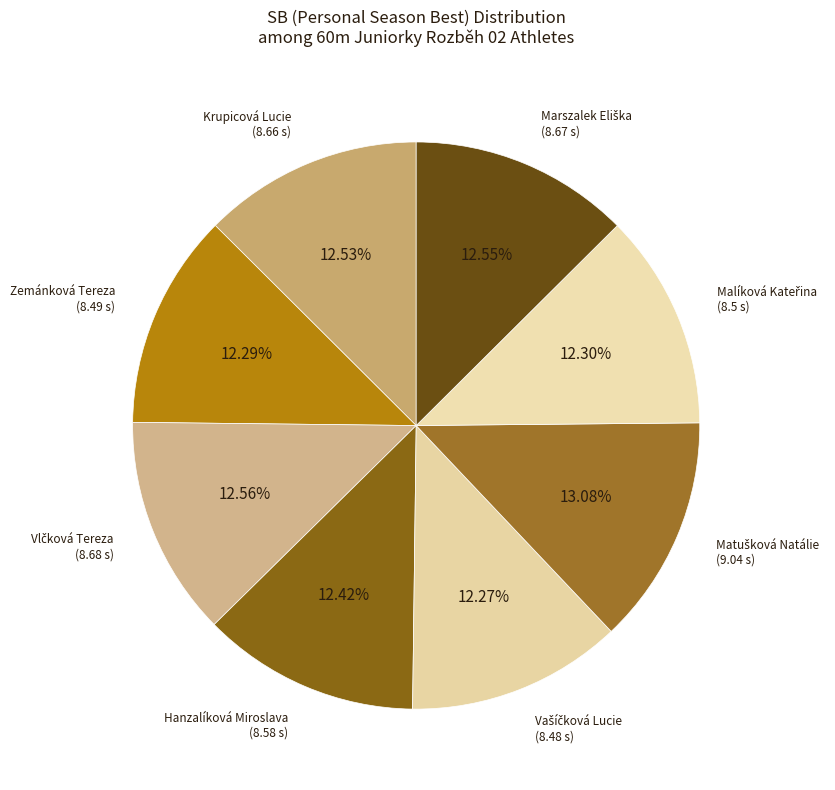

Does Hanzalíková Miroslava represent more than half of the total?

No